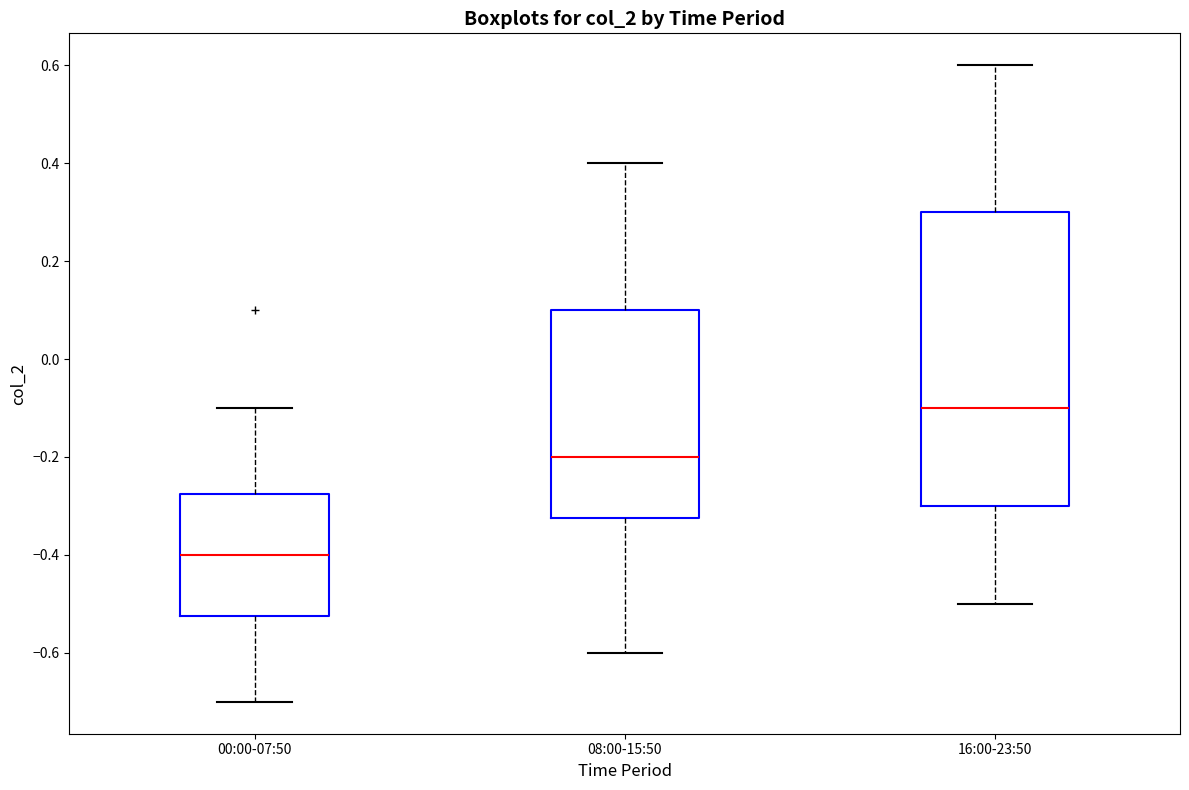

Reading left to right, transcribe this box plot: for each box, give where its median line is, the range the box spans, and where its two whiskers end, as read against the y-axis. The values are not printed on the chart, so give them approximately, as read against the axis.

00:00-07:50: median -0.40, box -0.52 to -0.28, whiskers -0.70 to -0.10
08:00-15:50: median -0.20, box -0.32 to 0.10, whiskers -0.60 to 0.40
16:00-23:50: median -0.10, box -0.30 to 0.30, whiskers -0.50 to 0.60